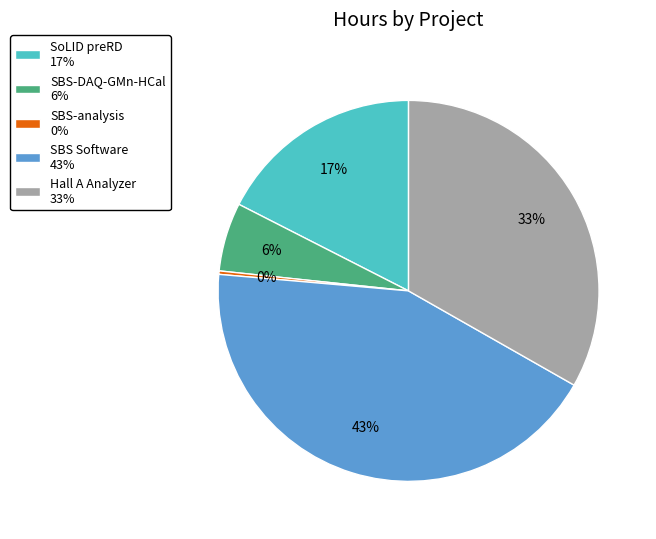

Count the number of slices in the pie.

5